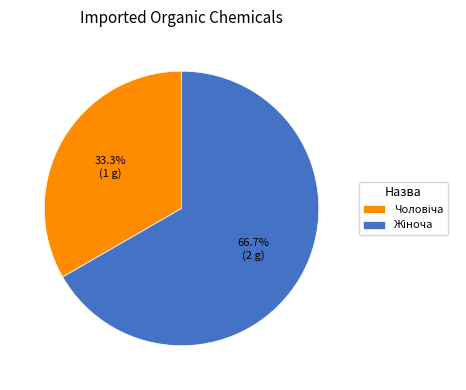

Is there a majority slice in this chart?

Yes